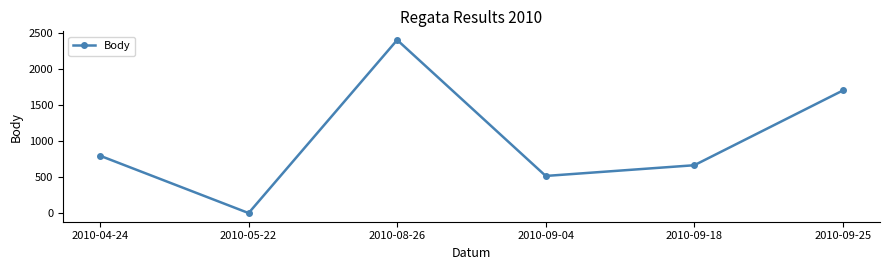

How many interior local valleys (lower than both neighbors) does the data have?

2